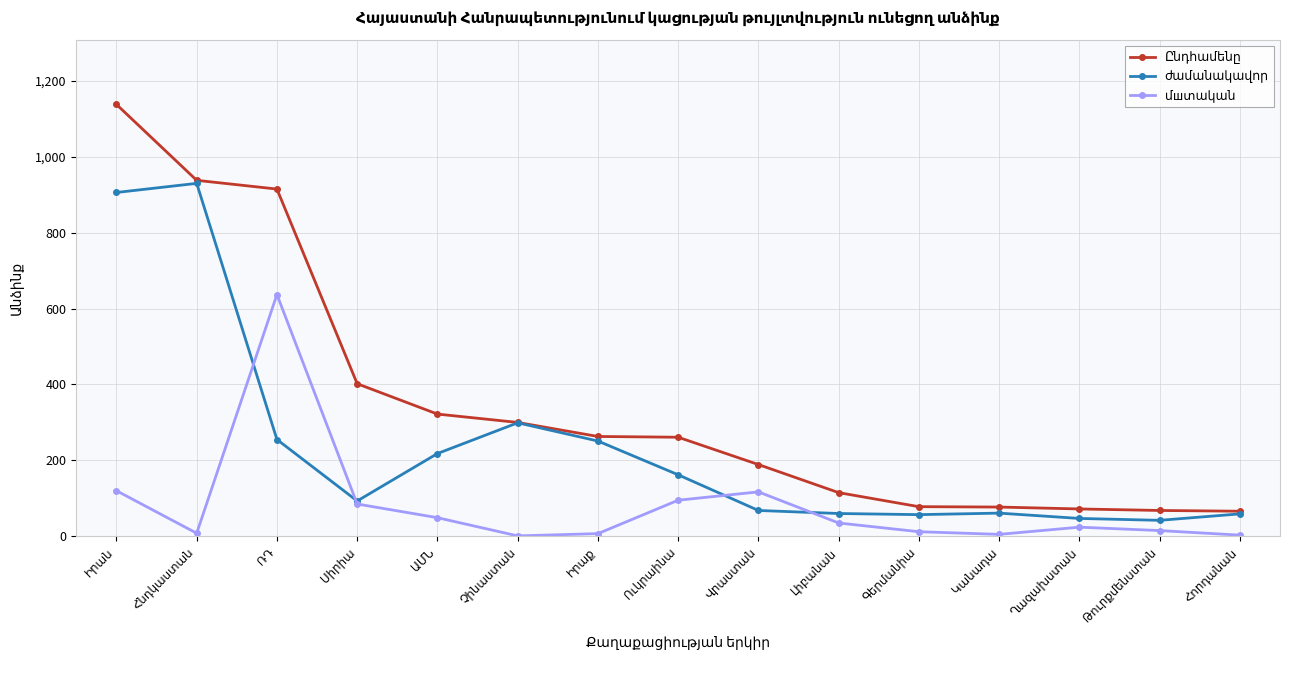

What is the maximum value shown in the chart?

1138